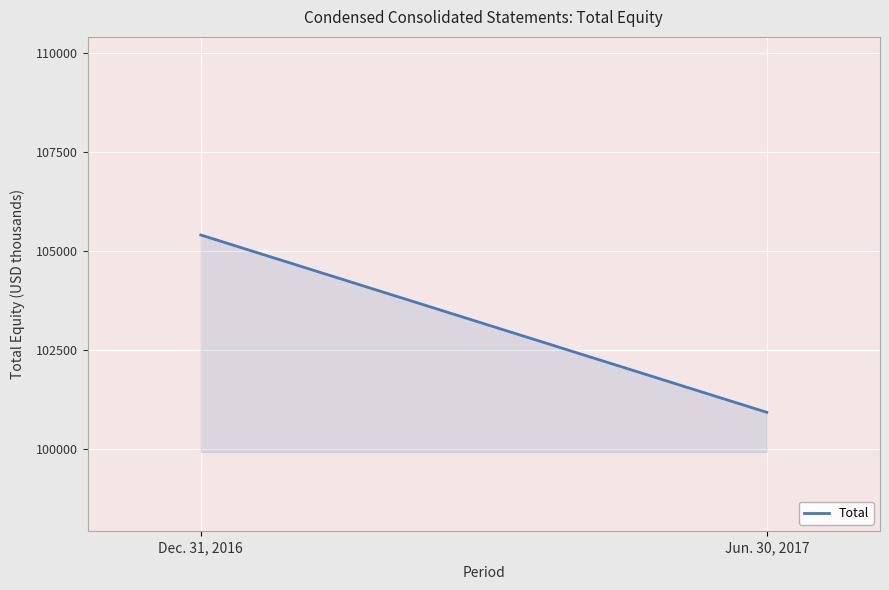

What is the smallest value displayed?

100923.0